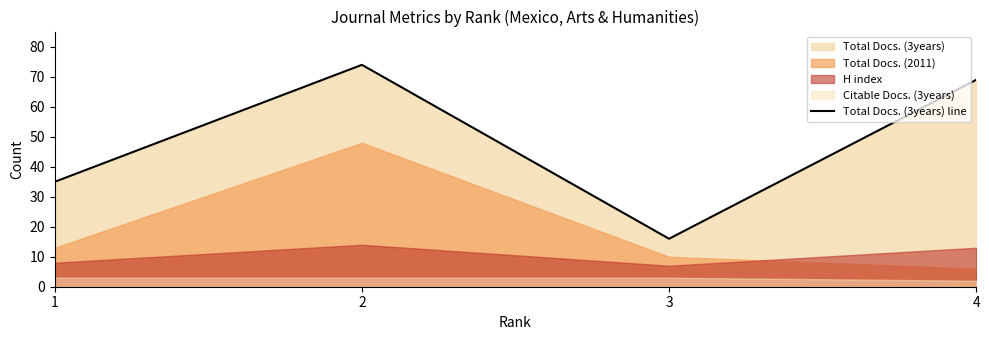

At which label is the value closest to 45?

1